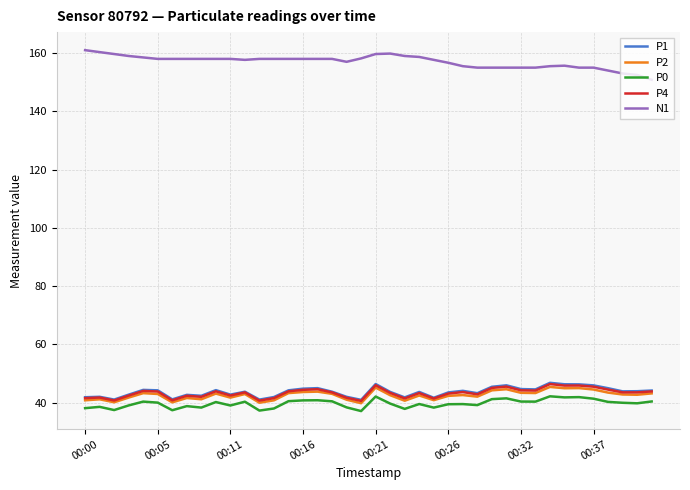

Is this an area chart (filled region under the line)?

No